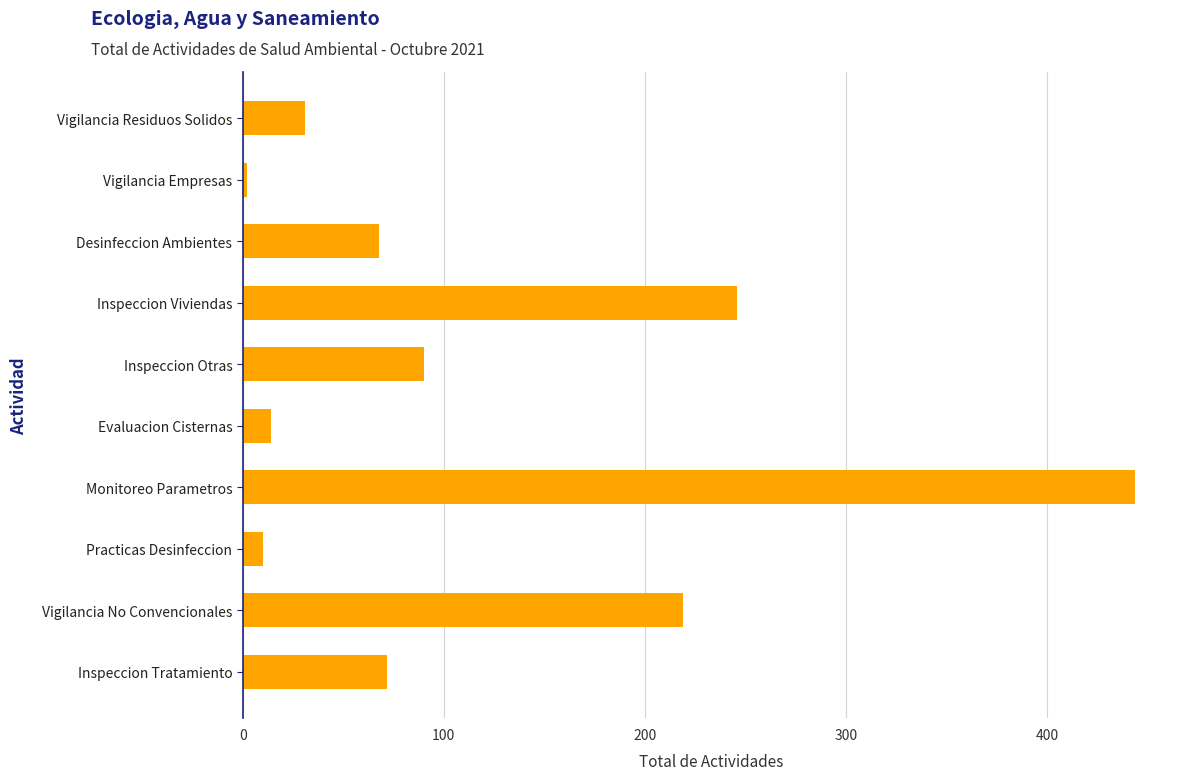

Which label corresponds to the smallest value in the chart?

Vigilancia Empresas